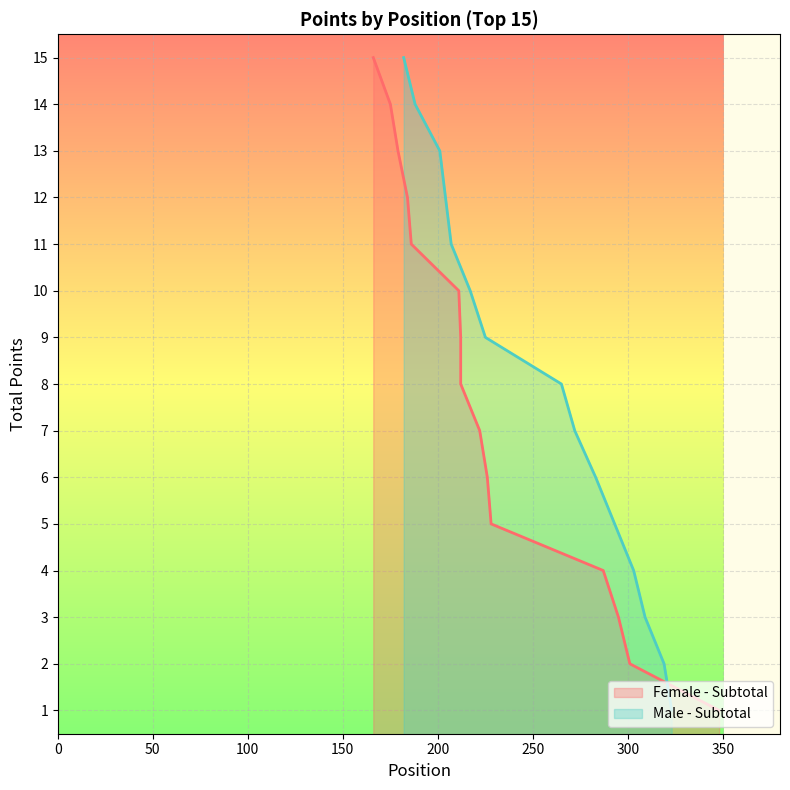

Is it true that Female - Position equals 20 at 14?

False